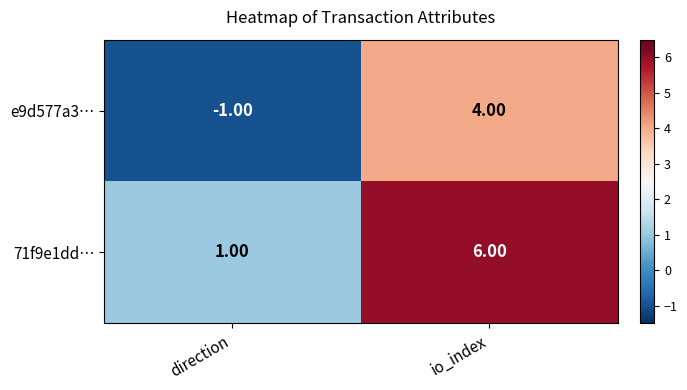

Which label corresponds to the smallest value in the chart?

direction